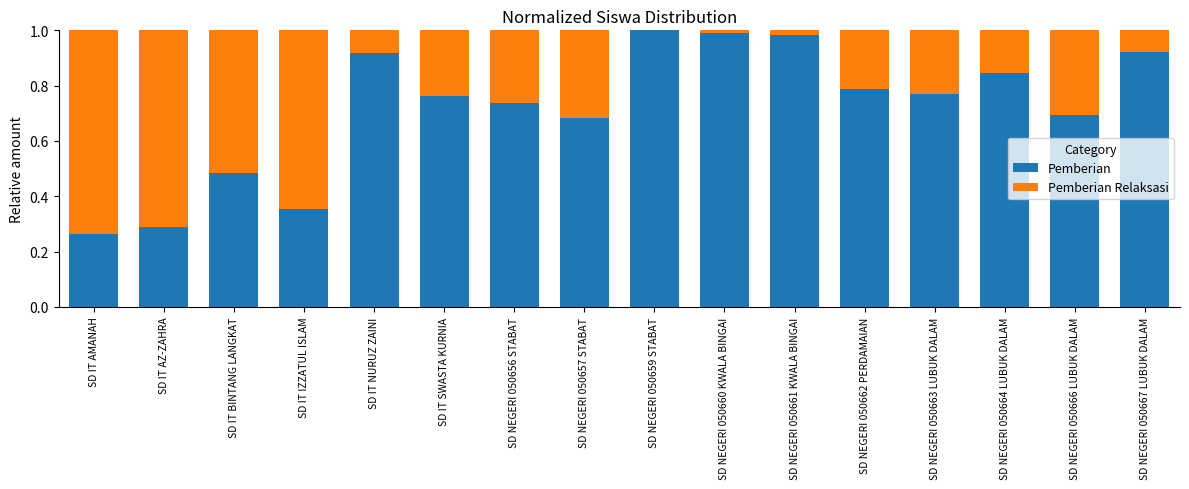

The value of Pemberian at SD IT SWASTA KURNIA is 1.1. True or false?

False